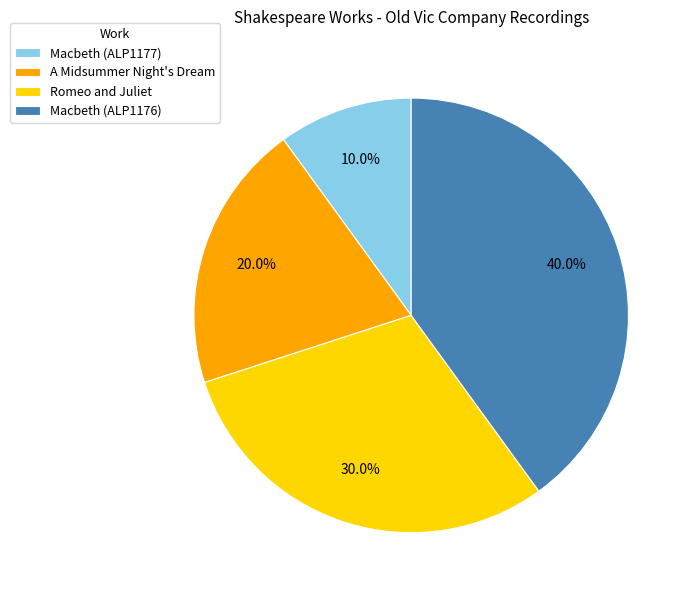

What is the total percentage of Macbeth (ALP1176) and A Midsummer Night's Dream?

60.0%